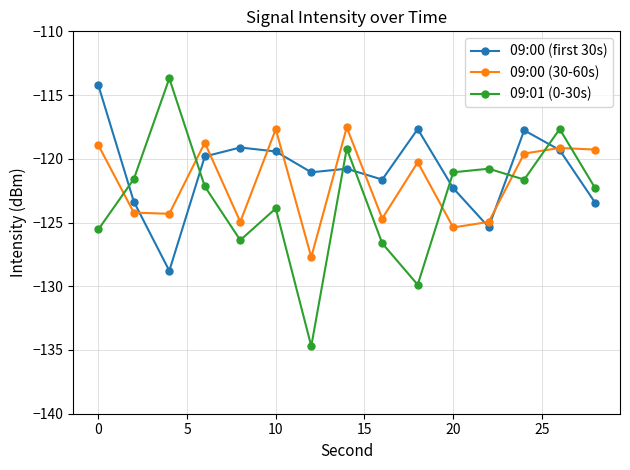

Which series has the largest total across all categories?

09:00 (first 30s)